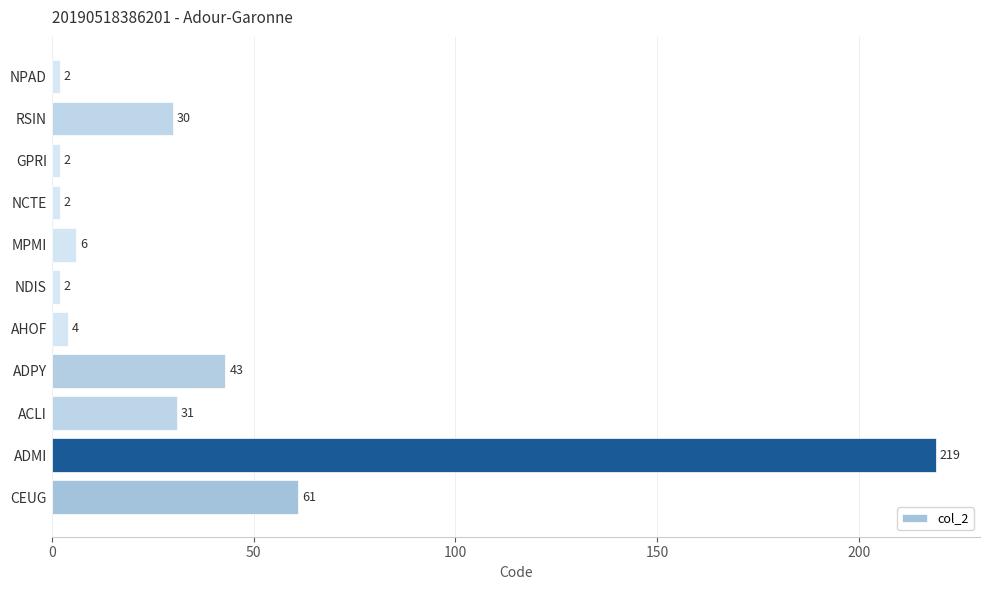

Is it true that the value at AHOF is 4?

True